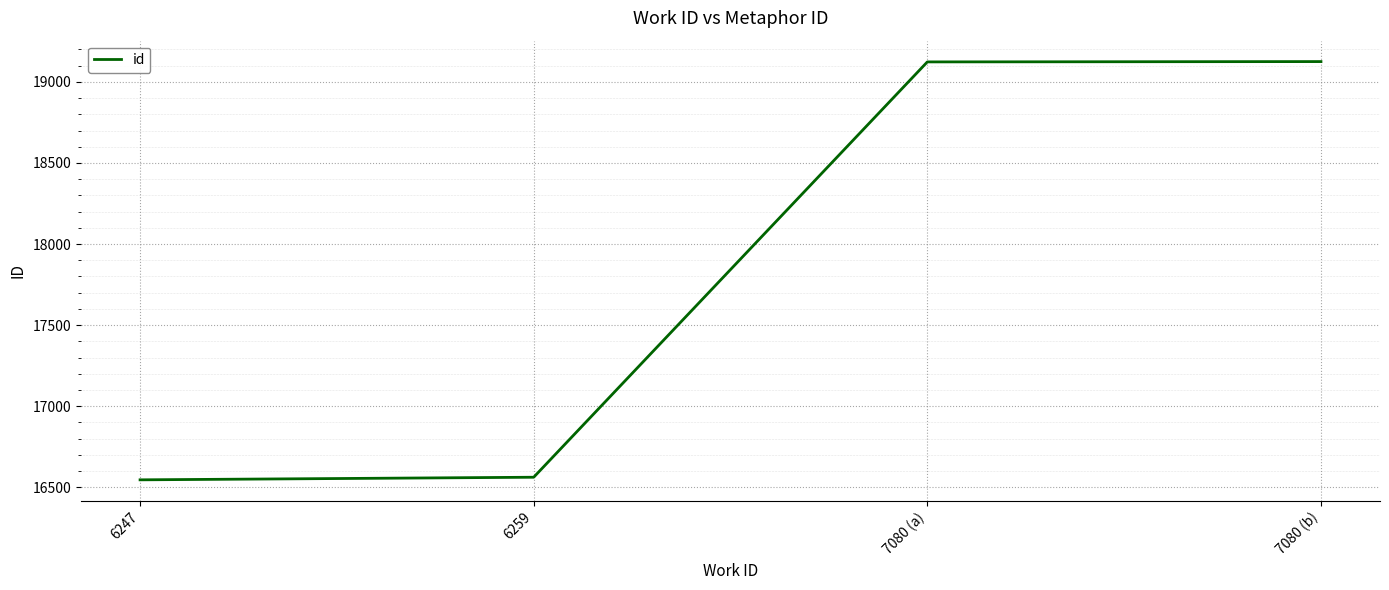

What is the greatest value displayed?

19125